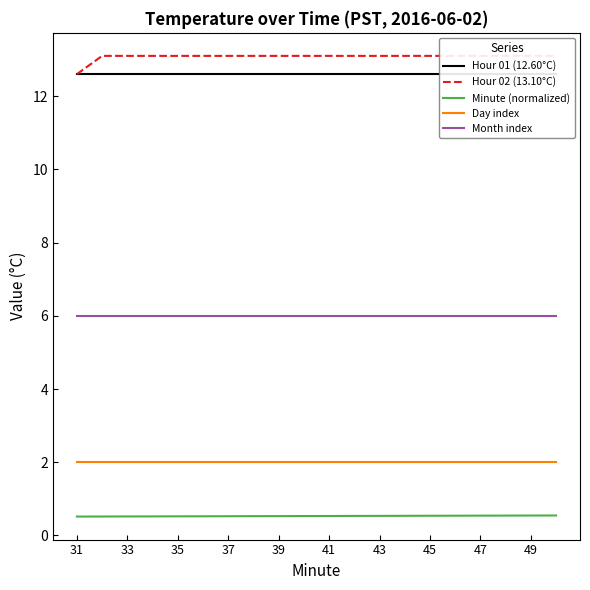

What is the greatest value displayed?

13.1